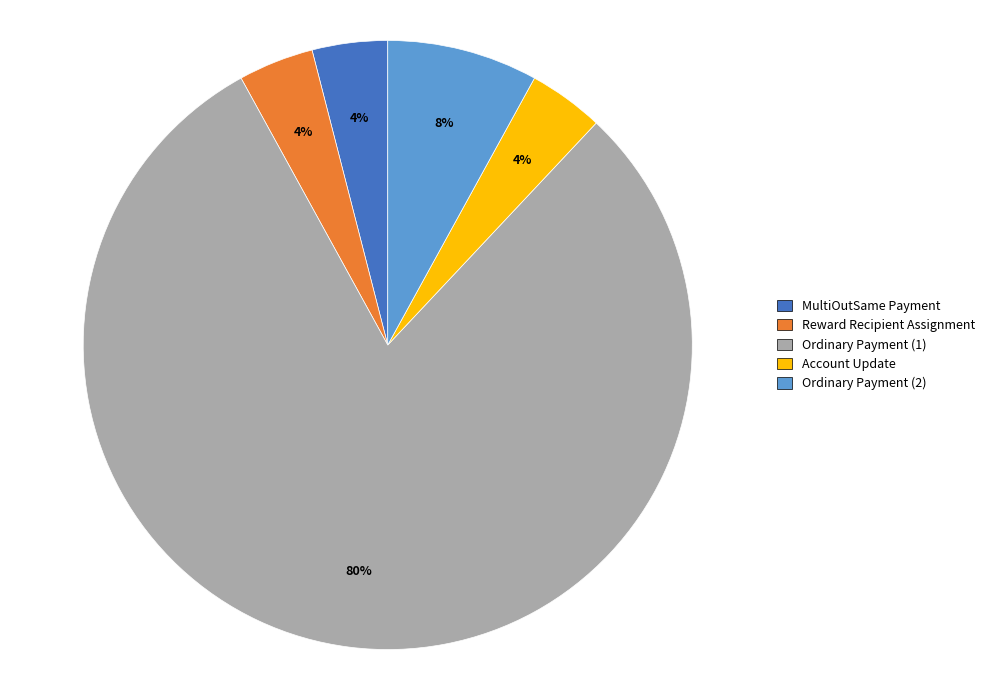

Between Reward Recipient Assignment and Ordinary Payment (1), which is larger?

Ordinary Payment (1)